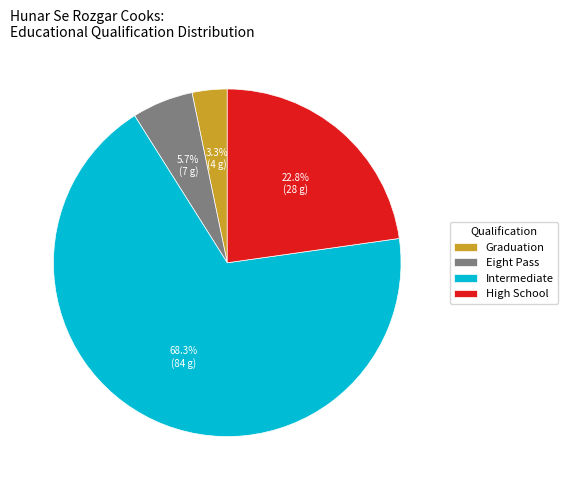

Which category has the biggest portion of the pie?

Intermediate